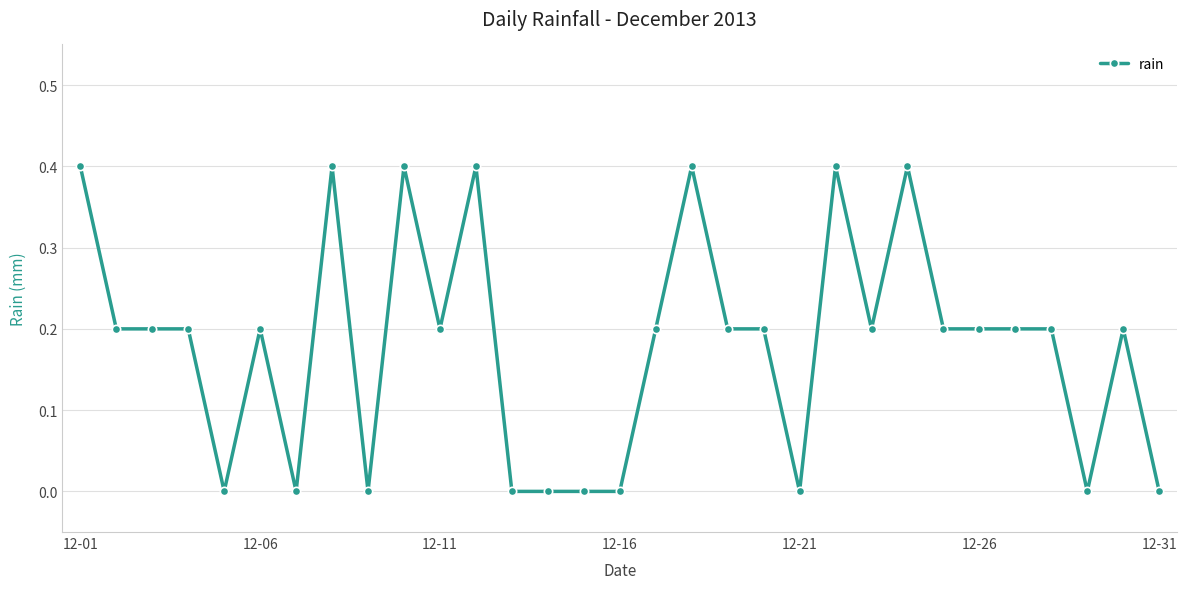

What is the maximum value shown in the chart?

0.4